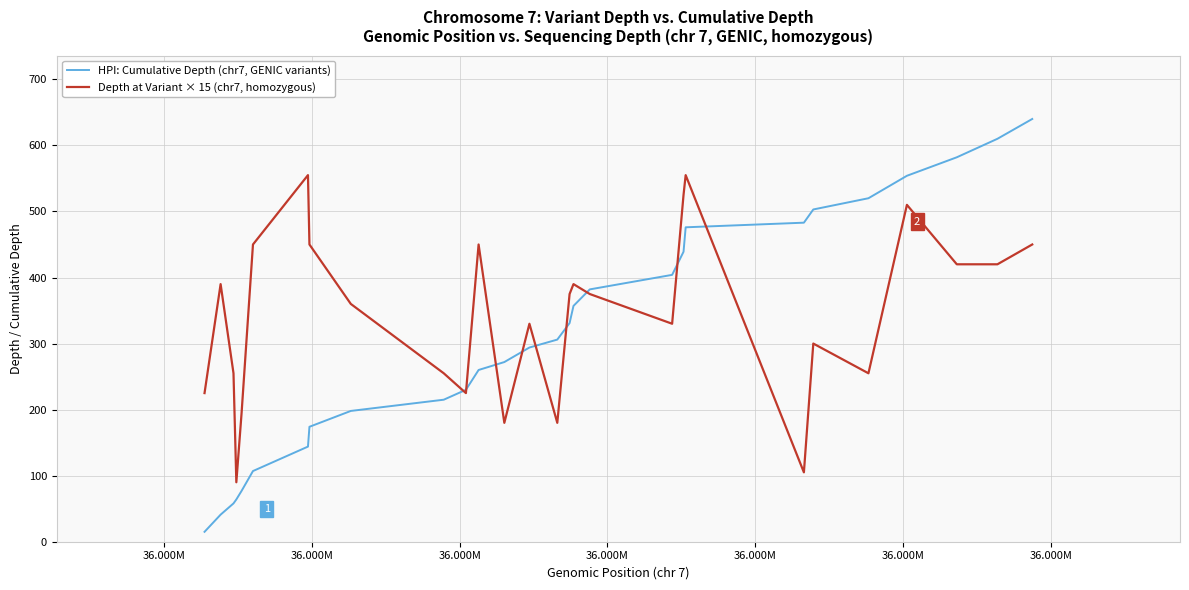

Rank the series by their average value, from lowest to highest.

HPI: Cumulative Depth (chr7, GENIC variants), Depth at Variant × 15 (chr7, homozygous)